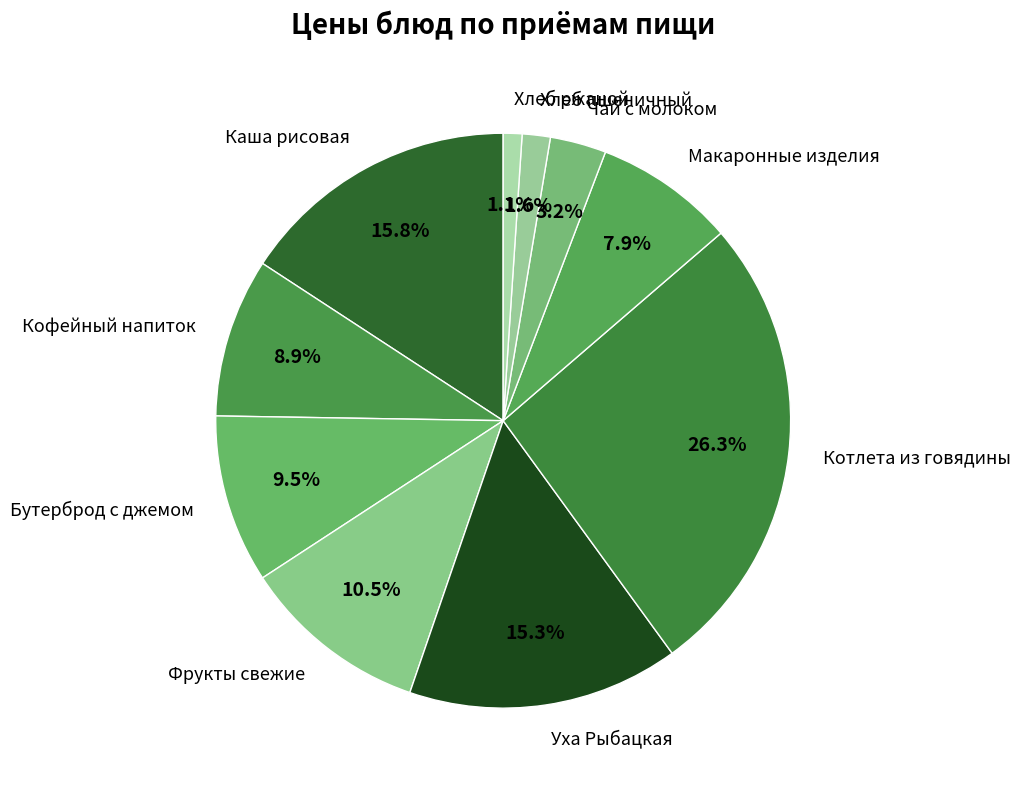

True or false: Фрукты свежие accounts for 3% of the total.

False